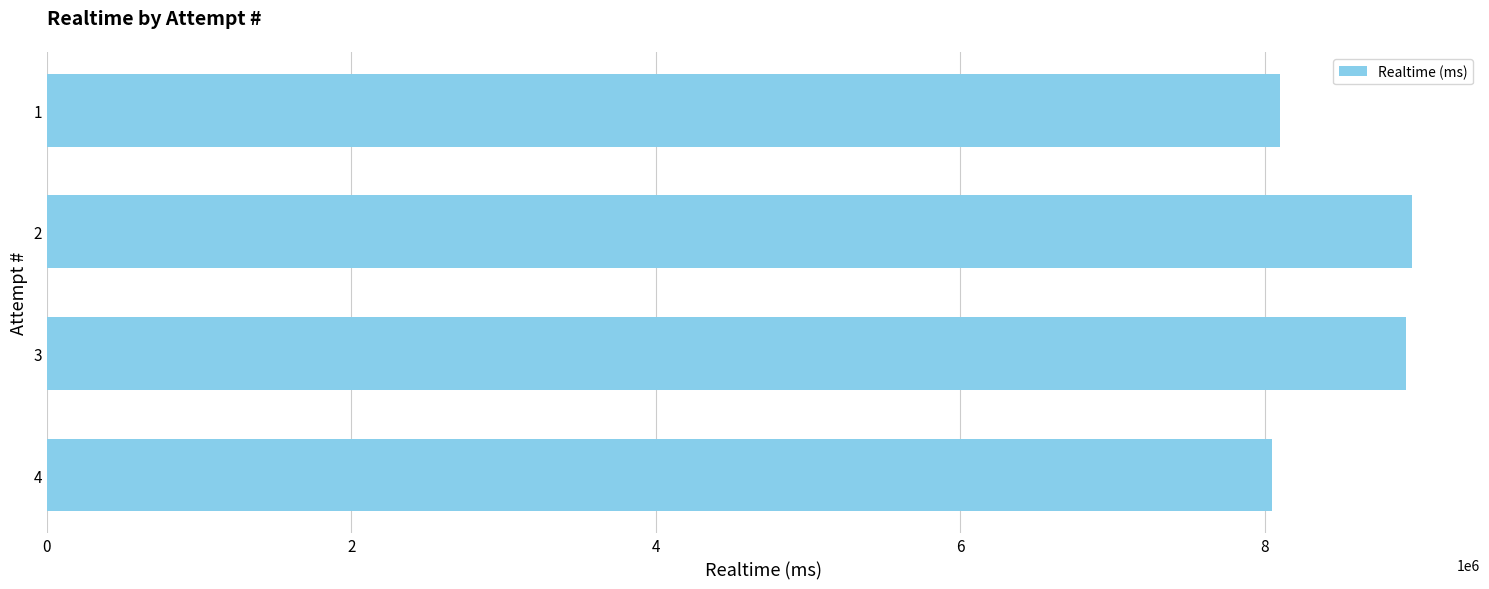

What is the ratio of the value at 4 to the value at 2?

0.9